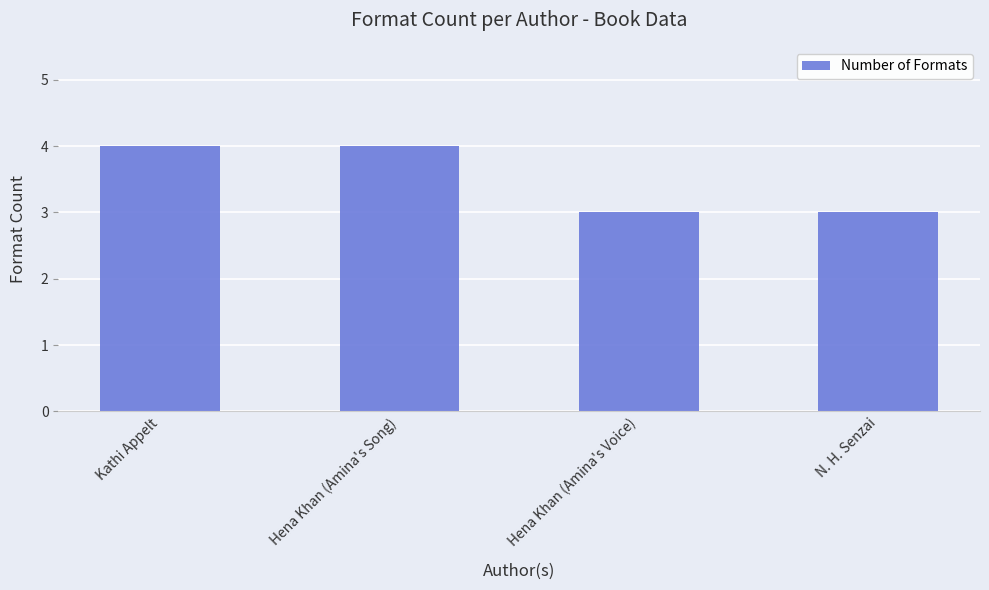

True or false: the data shows 3 at Hena Khan (Amina's Voice).

True